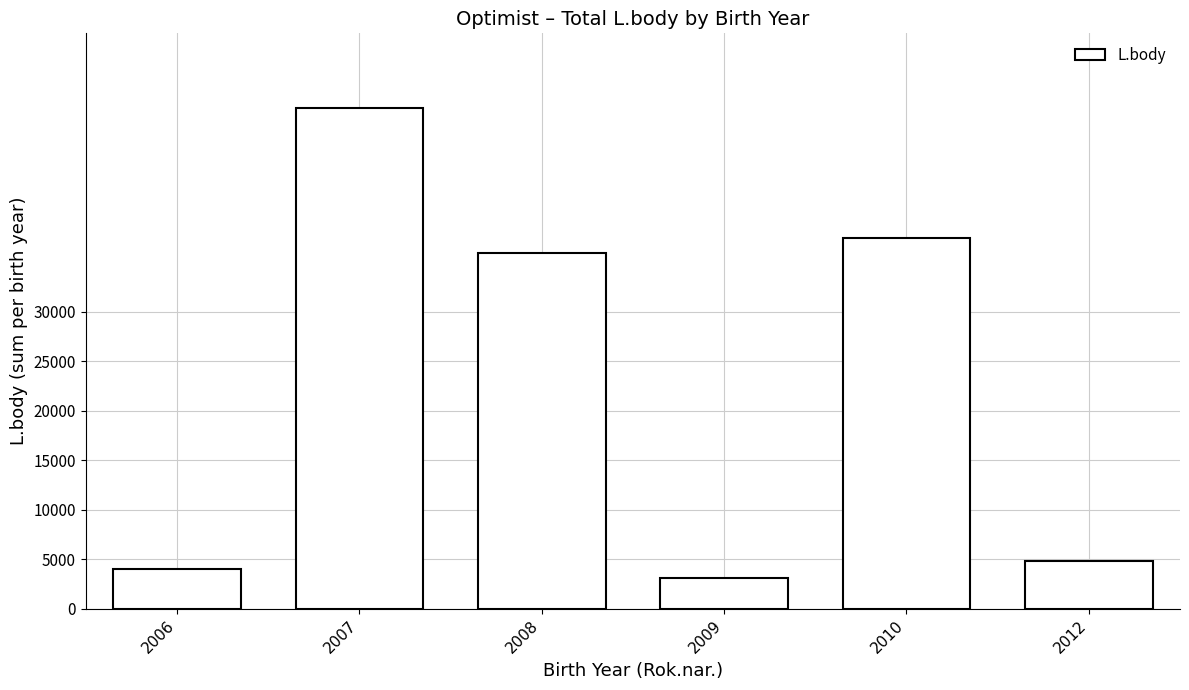

What is the difference between the second highest and second lowest values?

33429